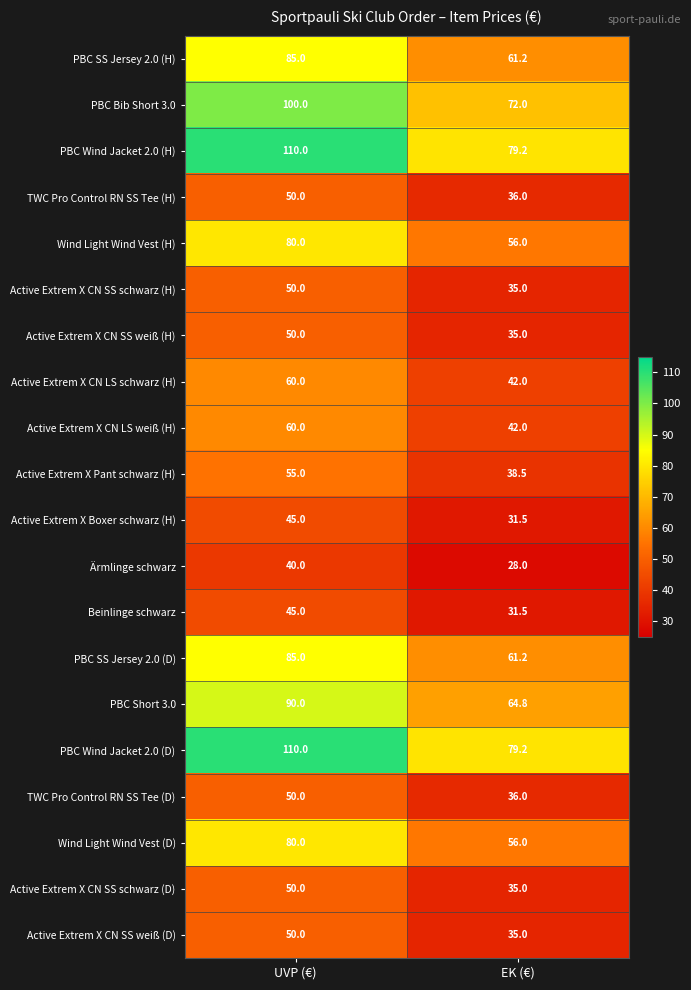

What is the sum of all Active Extrem X CN SS schwarz (H) values?

85.0